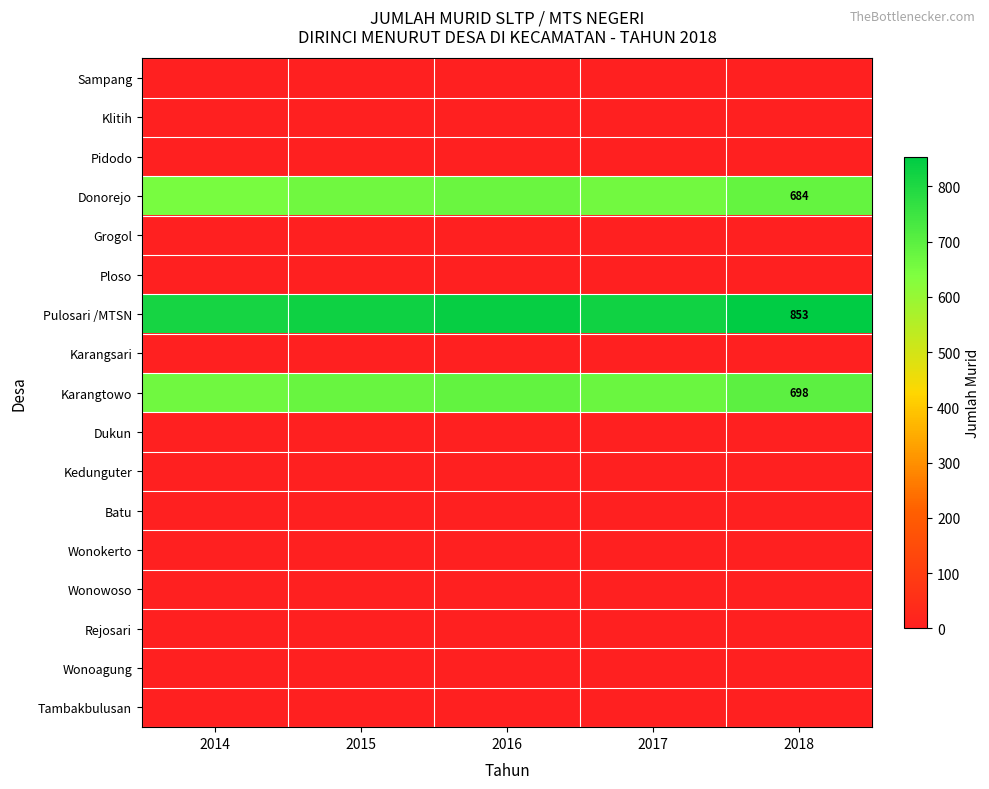

Rank the series by their maximum value, from highest to lowest.

Pulosari /MTSN, Karangtowo, Donorejo, Sampang, Klitih, Pidodo, Grogol, Ploso, Karangsari, Dukun, Kedunguter, Batu, Wonokerto, Wonowoso, Rejosari, Wonoagung, Tambakbulusan